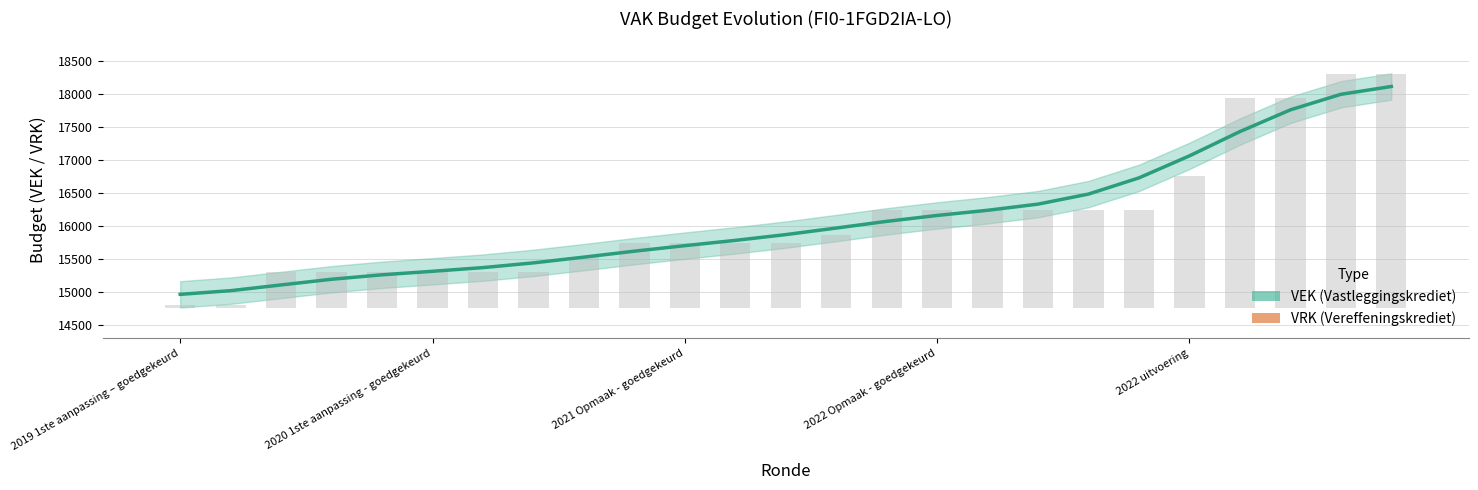

What position from the right is 18?

7